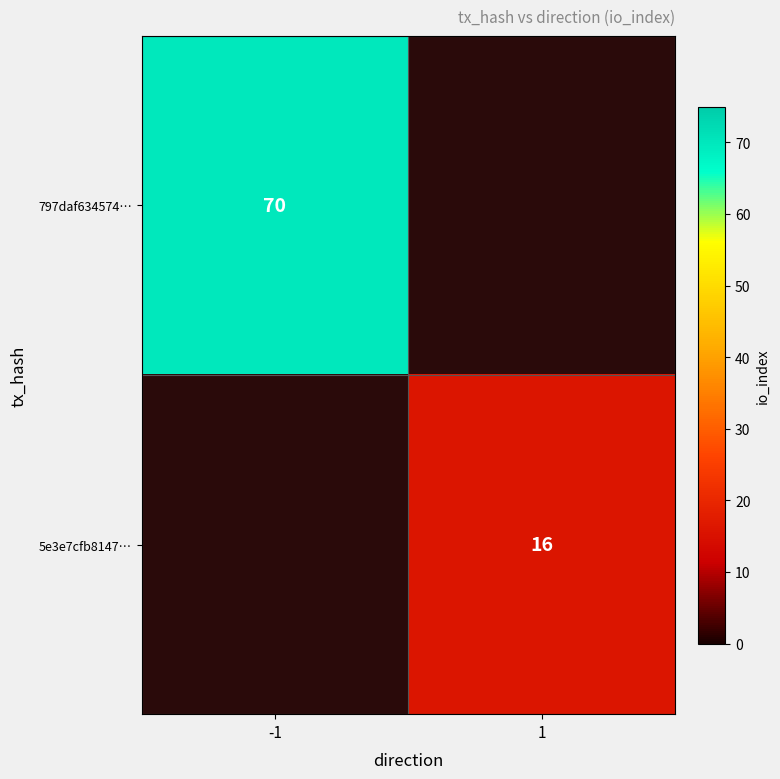

True or false: 797daf634574… has a value of 70 at -1.

True